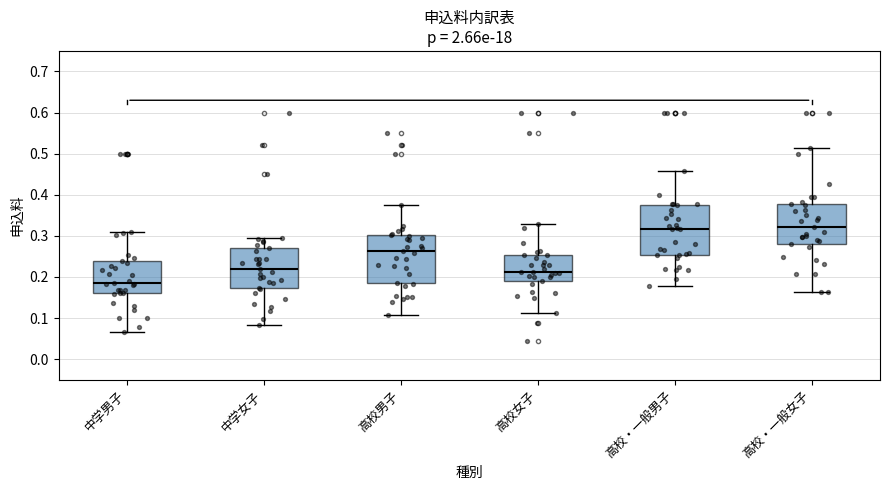

Which box has the lowest median line?

中学男子